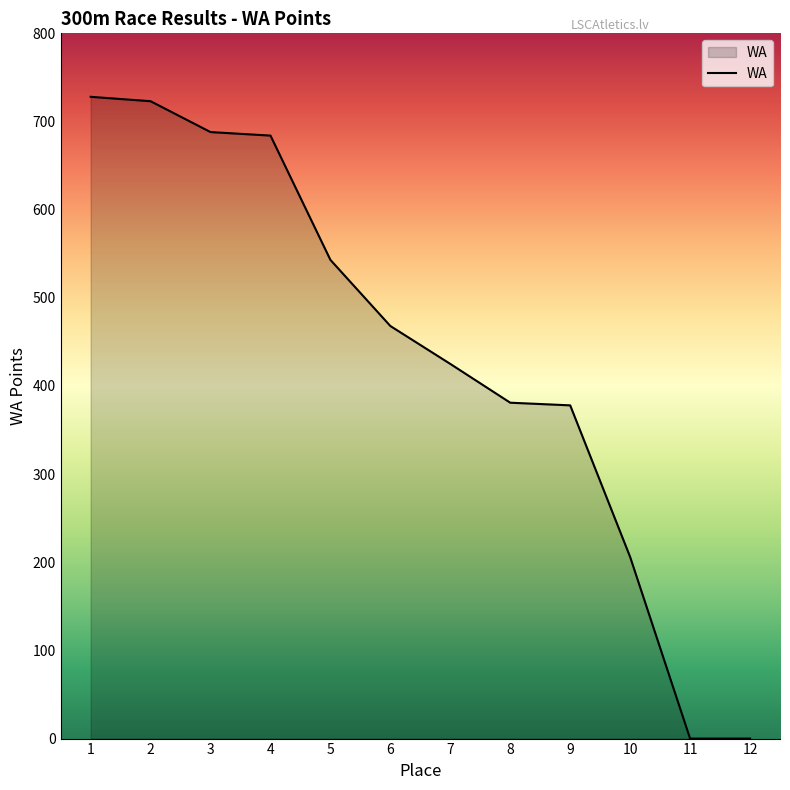

What is the ratio of the value at 2 to the value at 9?

1.9